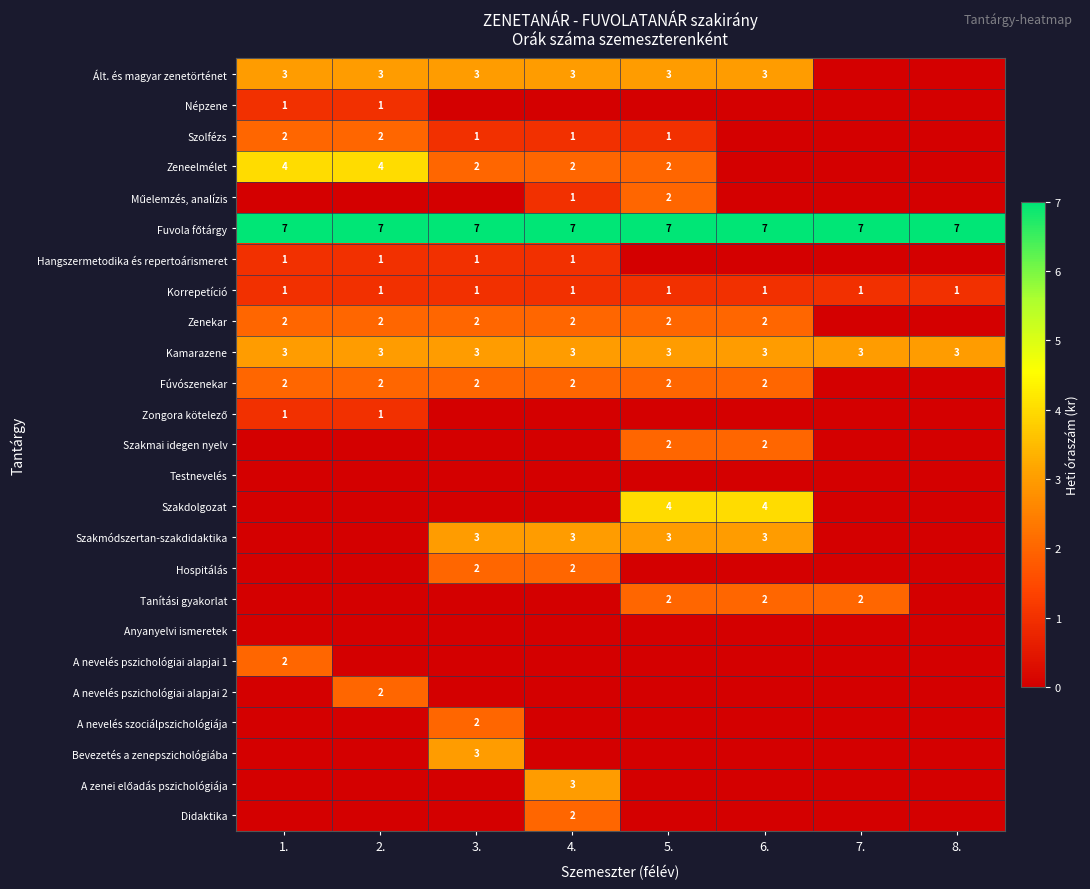

True or false: Zenekar has a value of 3 at 4..

False